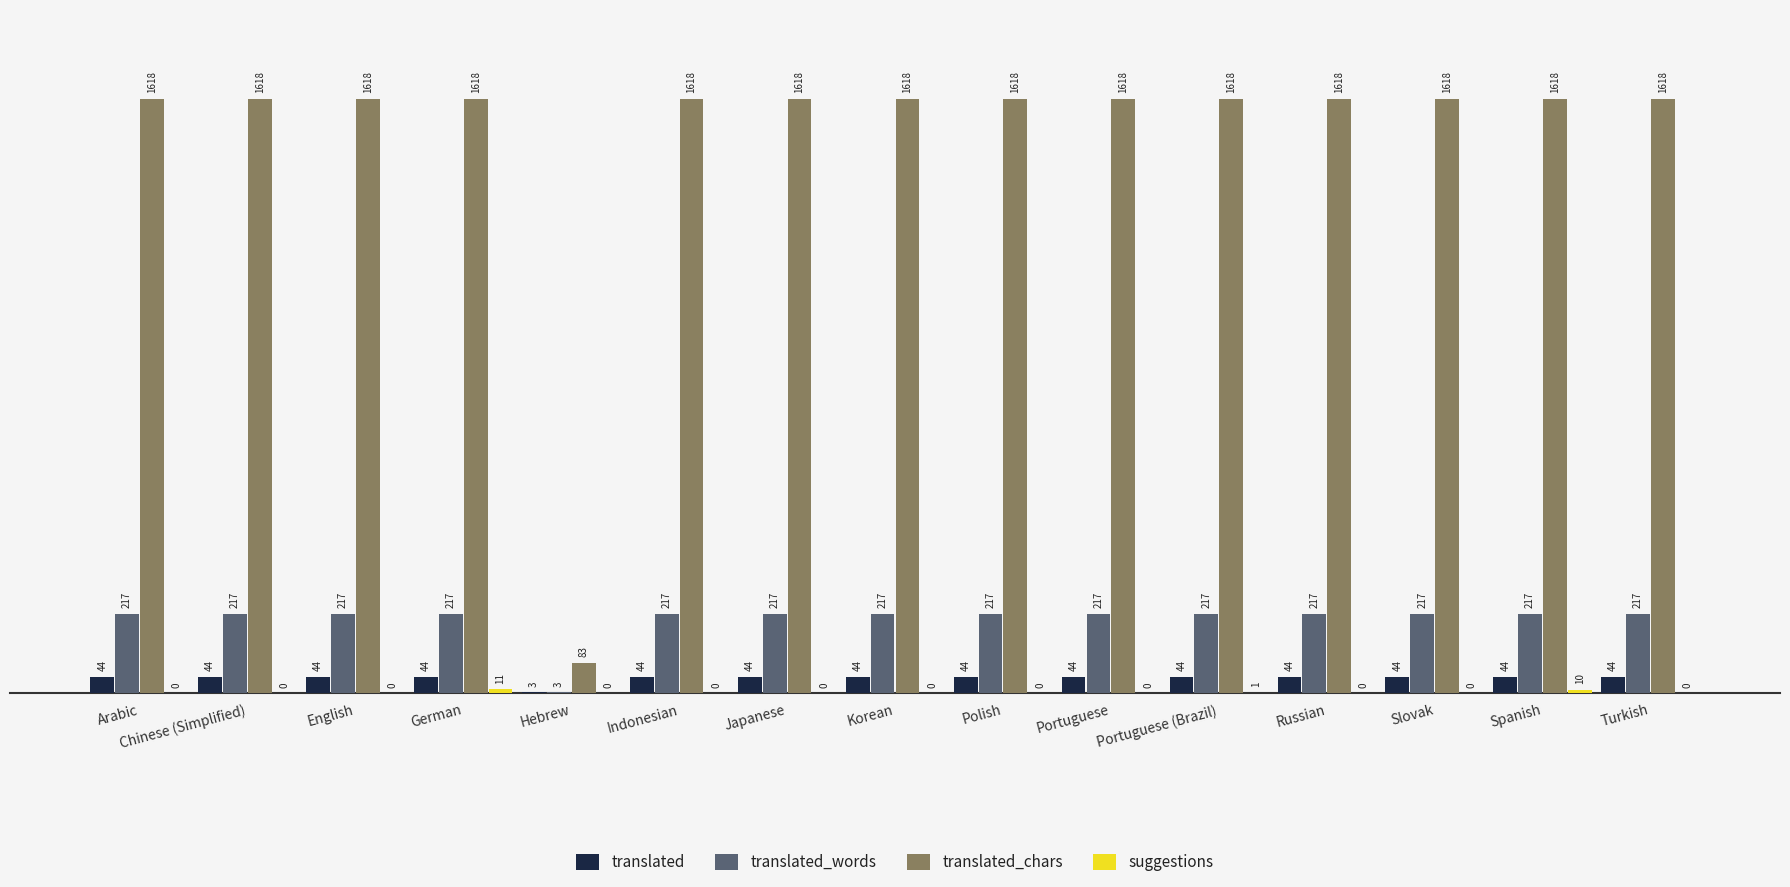

The value of translated_words at English is 133. True or false?

False